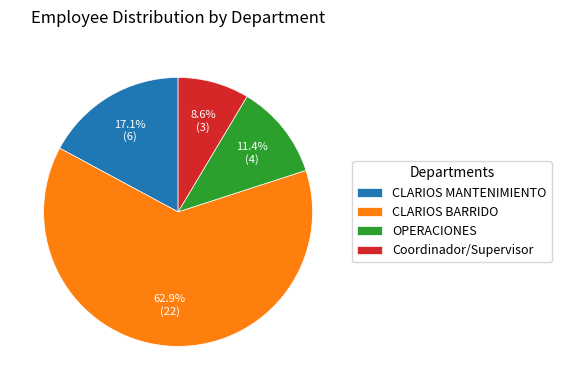

What percentage is the OPERACIONES slice, to the nearest percent?

11%